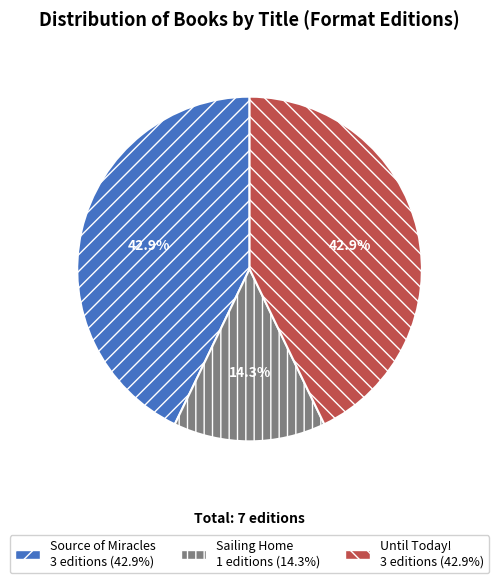

To the nearest percent, what percentage of the pie is Until Today!?

43%